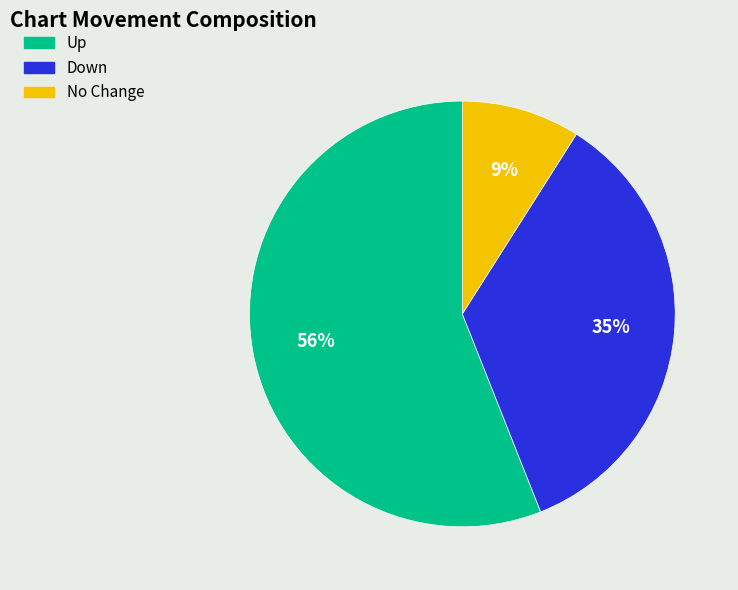

Which slice is the largest?

Up